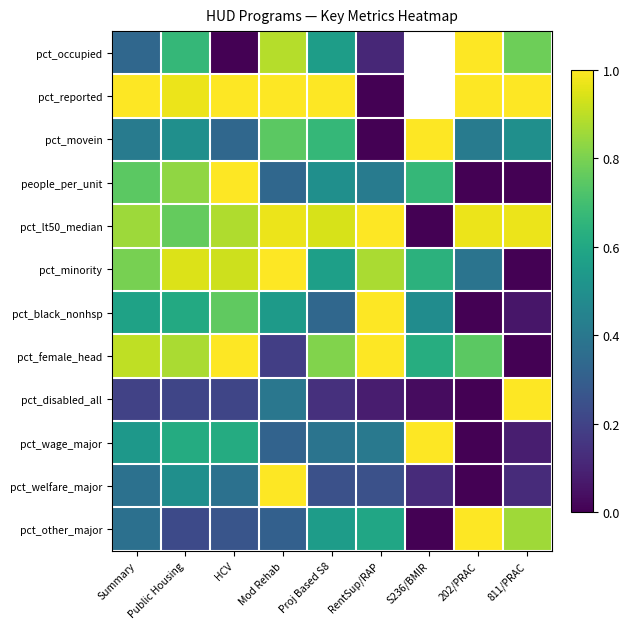

Is it true that pct_disabled_all equals 0.1 at RentSup/RAP?

True